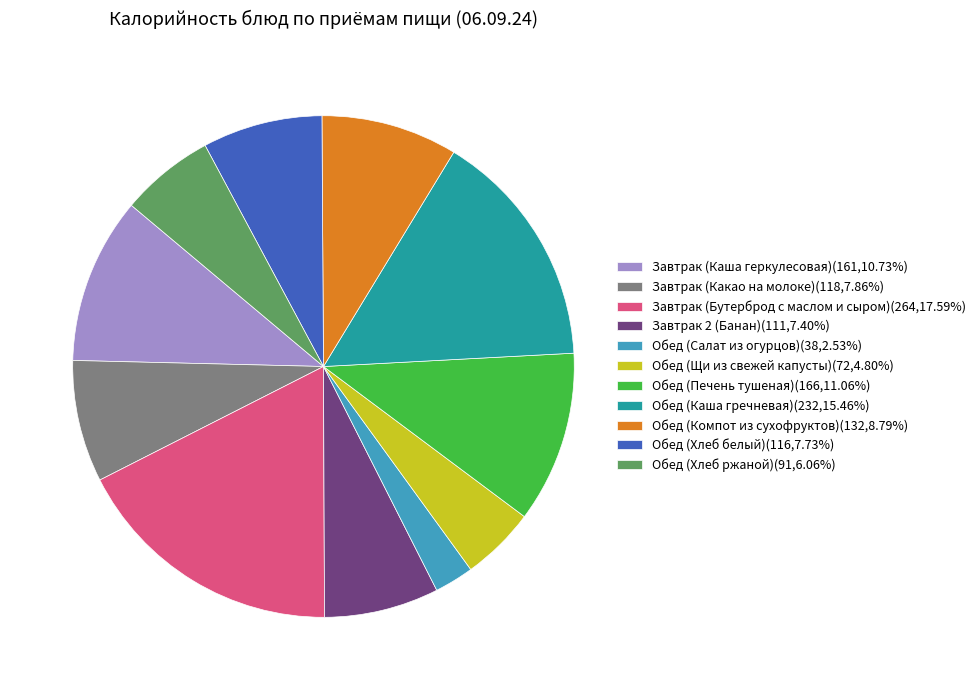

Which has a higher value, Обед (Компот из сухофруктов) or Обед (Щи из свежей капусты)?

Обед (Компот из сухофруктов)